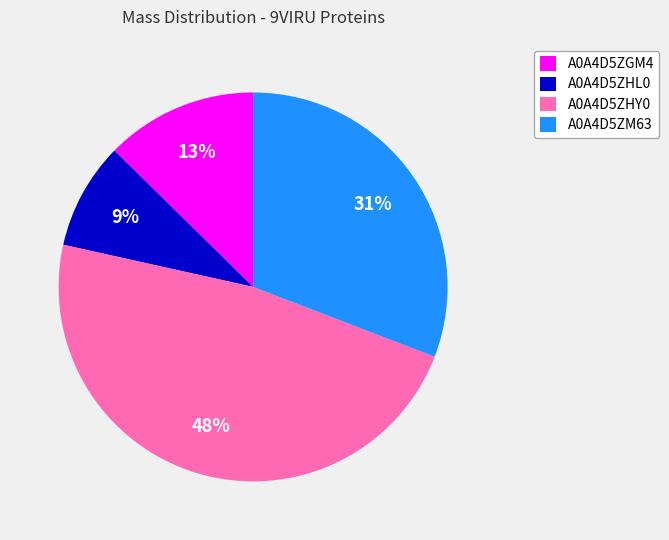

Is the sum of A0A4D5ZHY0 and A0A4D5ZHL0 greater than half?

Yes